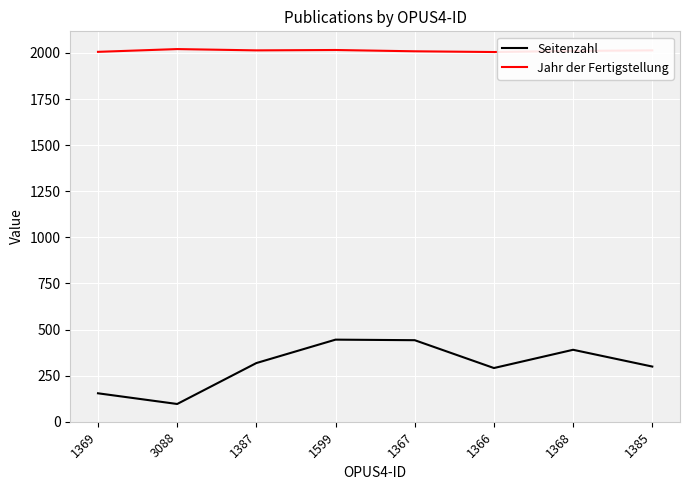

What is the sum of the Seitenzahl values at 3088 and 1599?

541